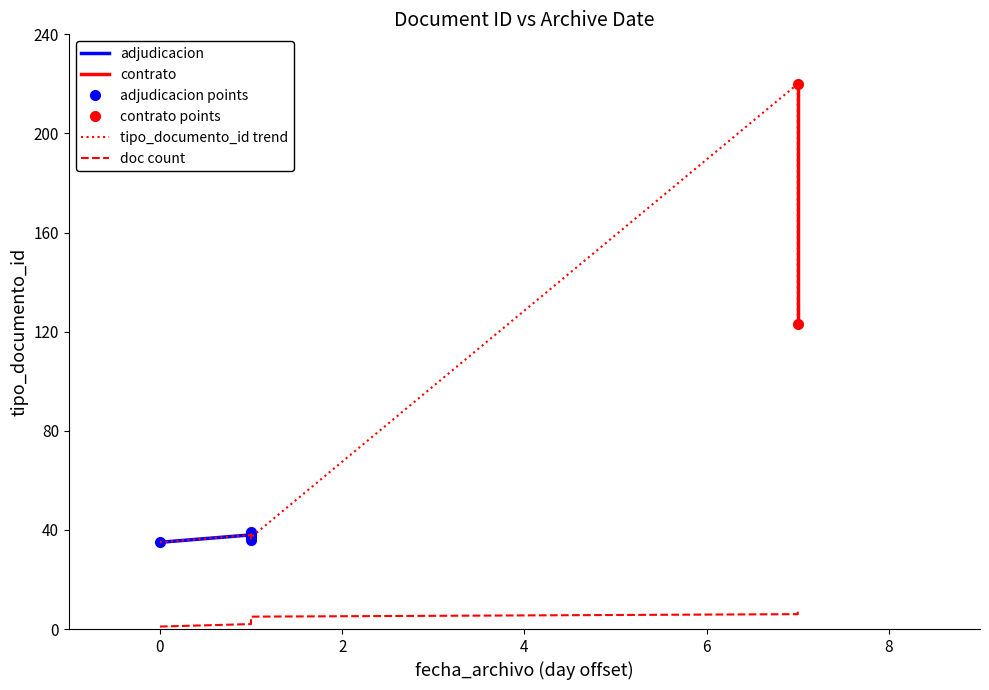

Reading right to left, transcribe all the data shown in this chart.

123	220	37	39	36	38	35